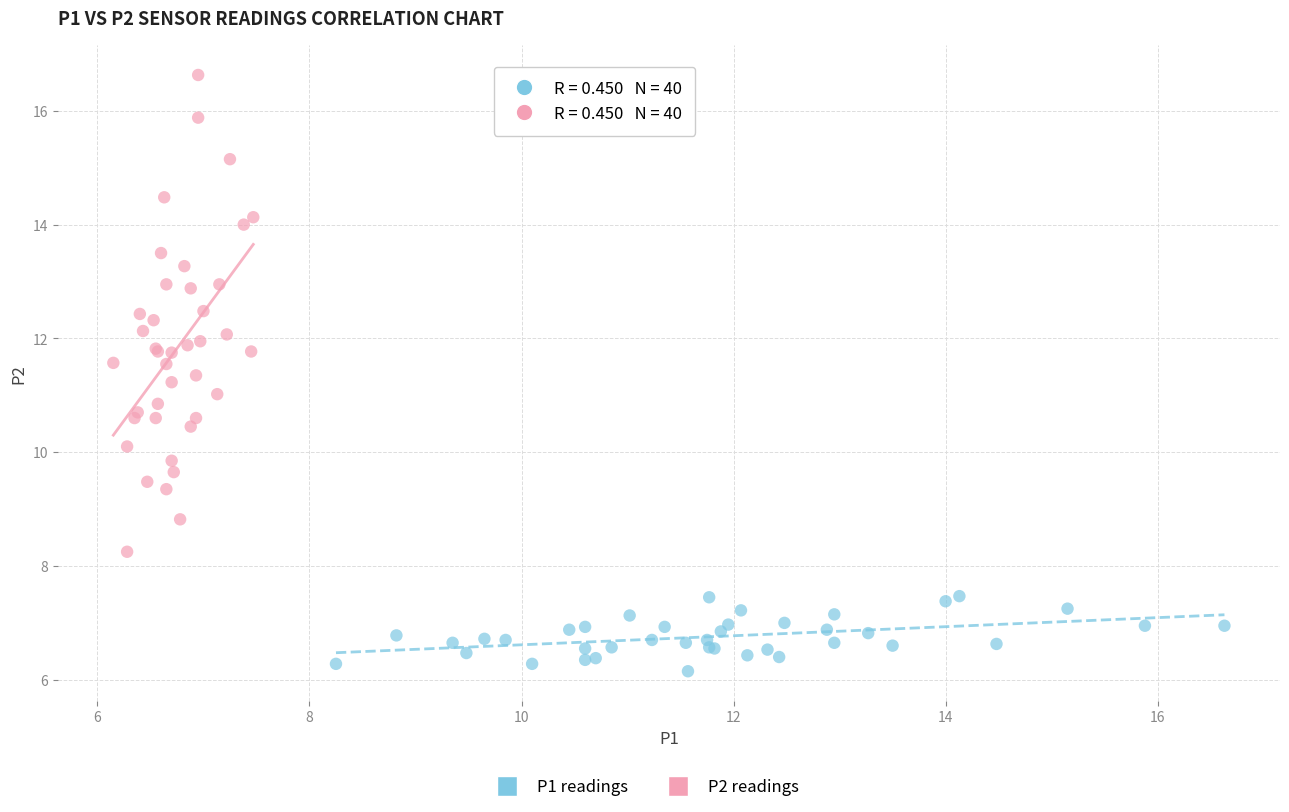

Which series reaches the maximum Y coordinate?

P2 readings